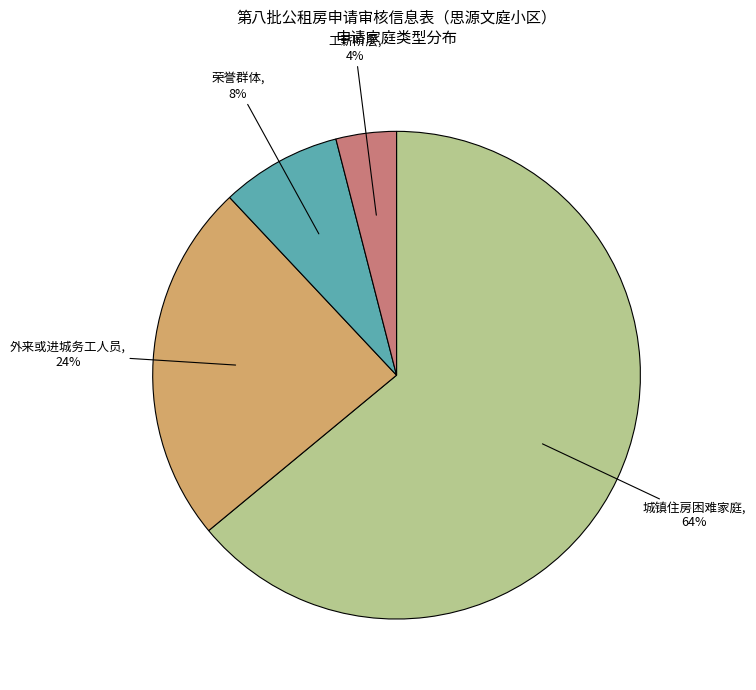

To the nearest percent, what is the average slice percentage?

25%